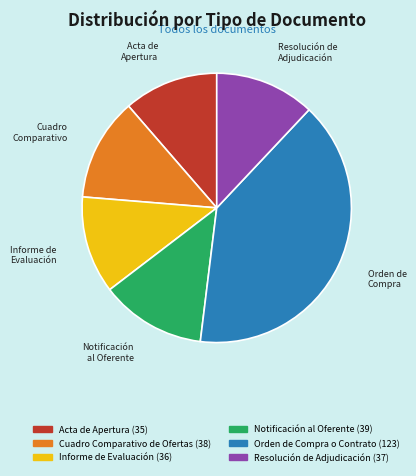

How many slices are in this pie chart?

6